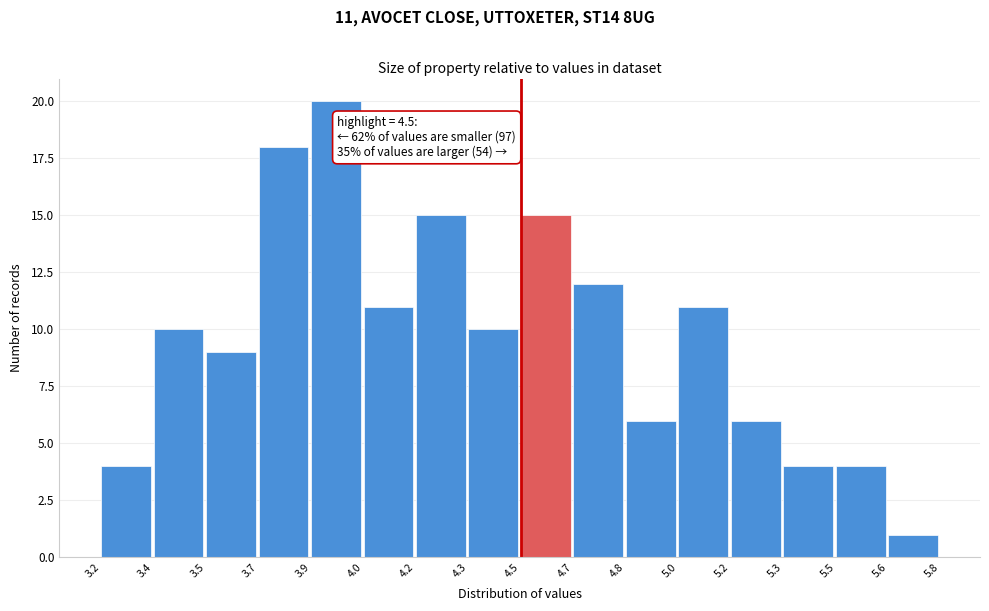

Reading left to right, list all the values displayed in this chart.

4	10	9	18	20	11	15	10	15	12	6	11	6	4	4	1